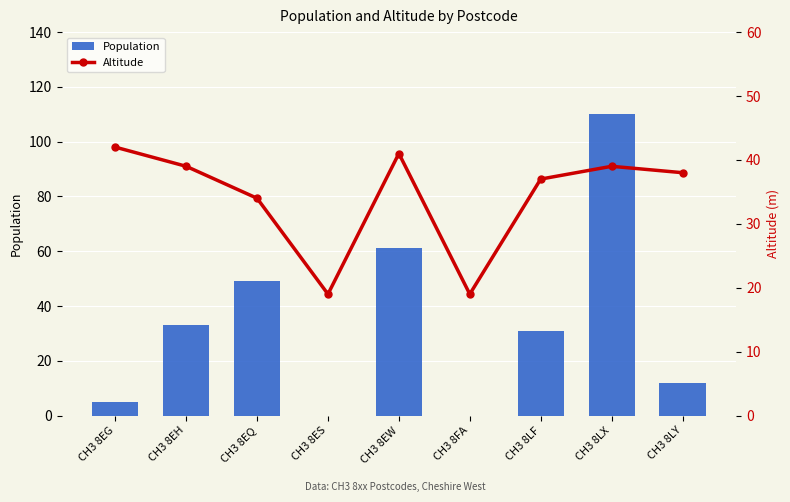

Which has a higher value, CH3 8LF or CH3 8FA?

CH3 8LF